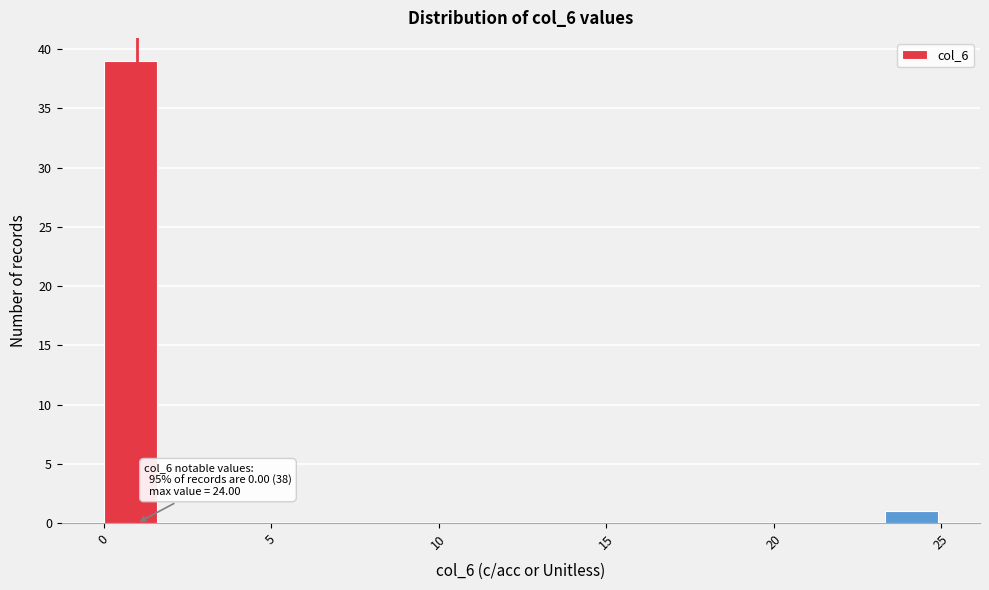

Around what value on the x-axis is the tallest bar? Give the approximate position of its centre, as read against the axis.

1.0